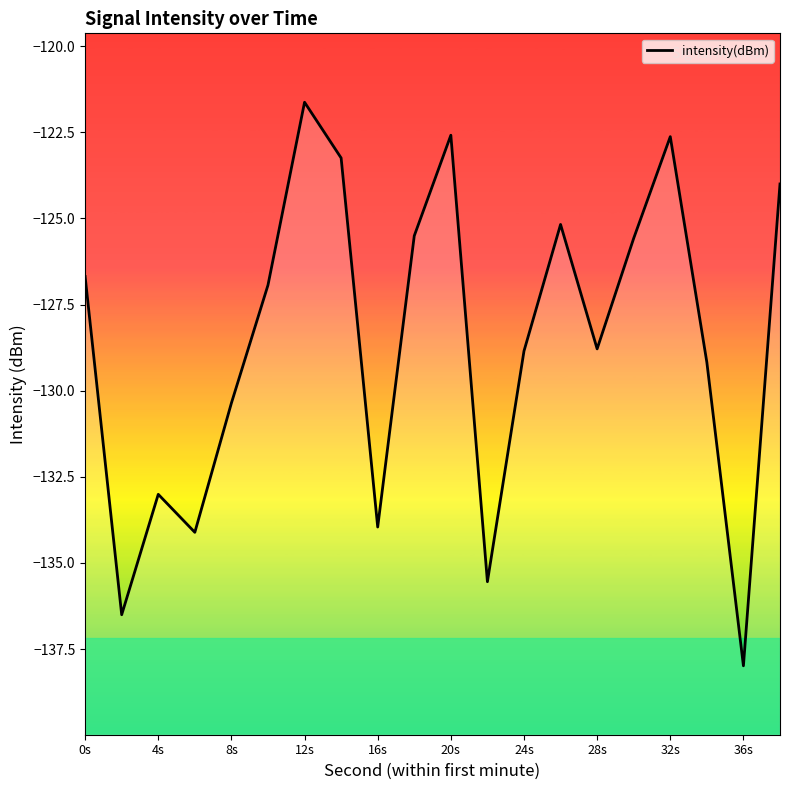

What is the difference between the maximum and minimum values?

16.4